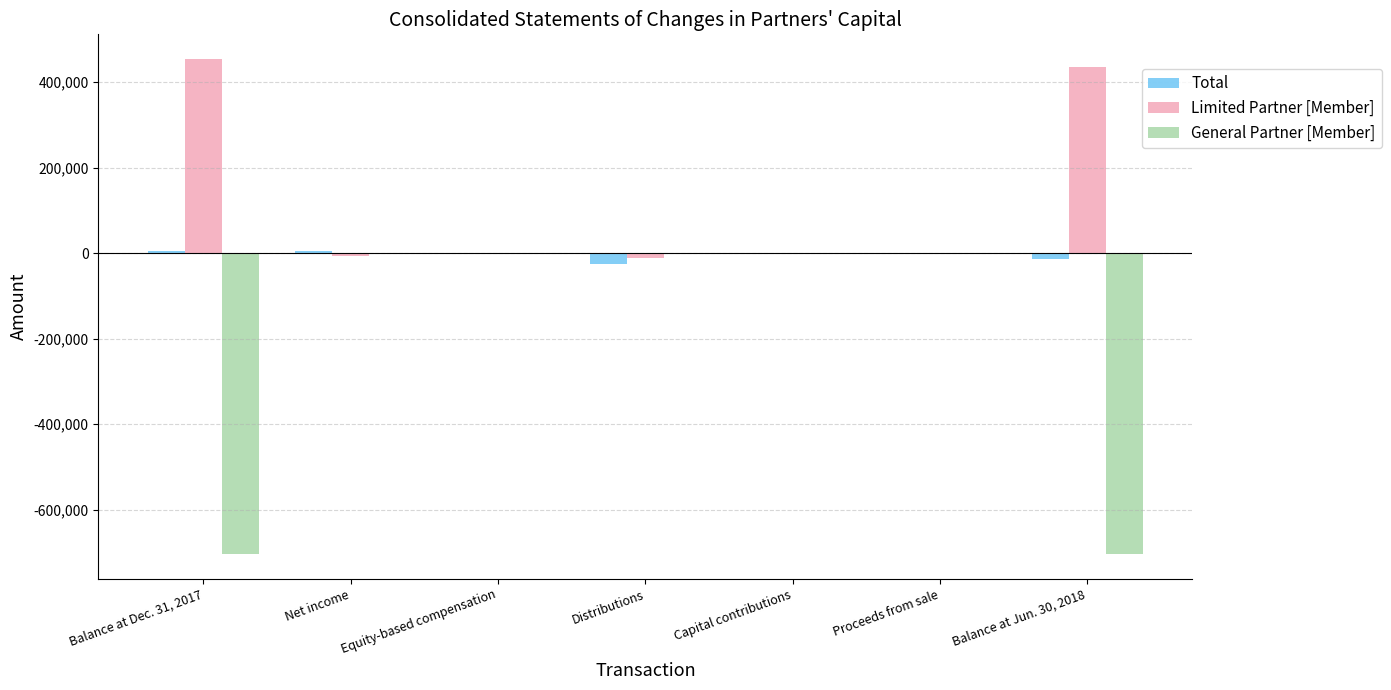

What is the maximum value shown in the chart?

454358